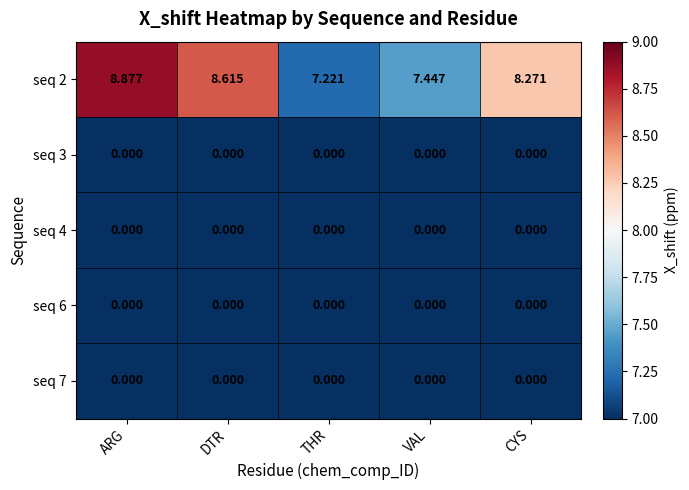

What is the difference between the highest and lowest values at THR?

7.2